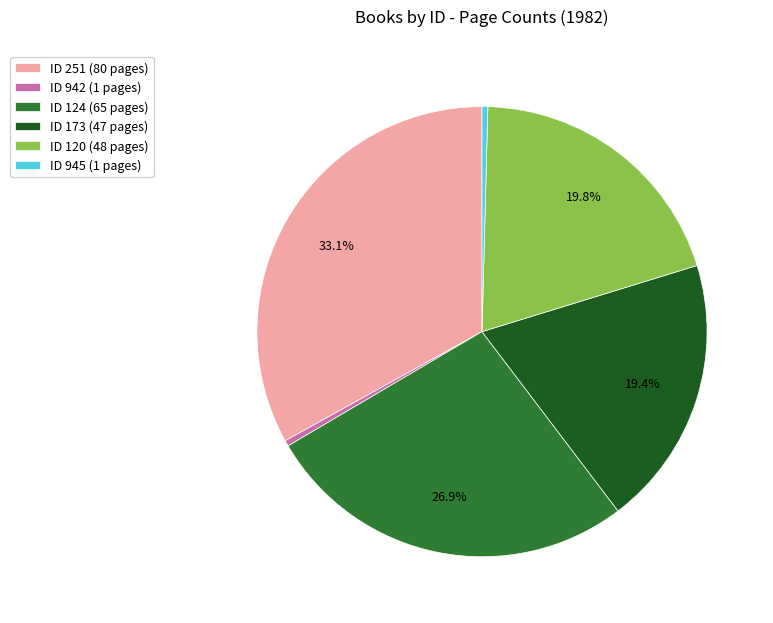

Combined, what portion of the pie is ID 251 (80 pages) and ID 173 (47 pages)?

52.5%